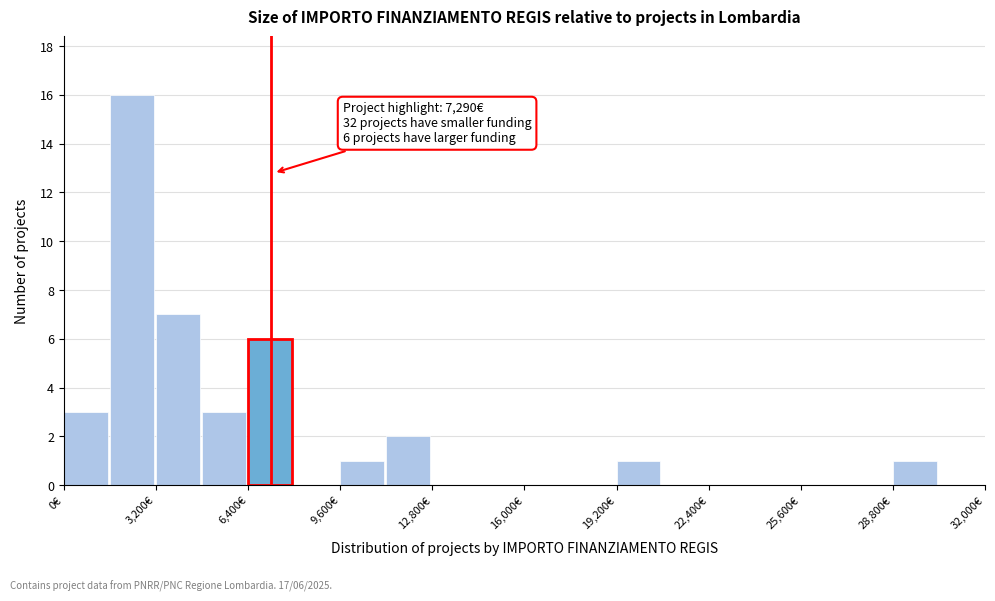

Read against the x-axis, roughly where is the centre of the tallest bar?

2500